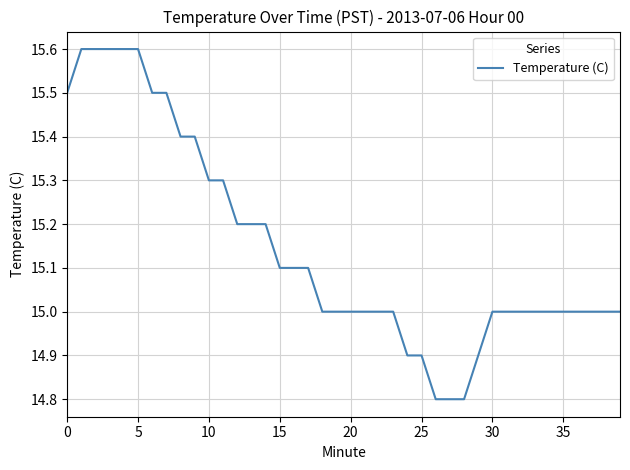

Does the chart display data point markers on the line(s)?

No